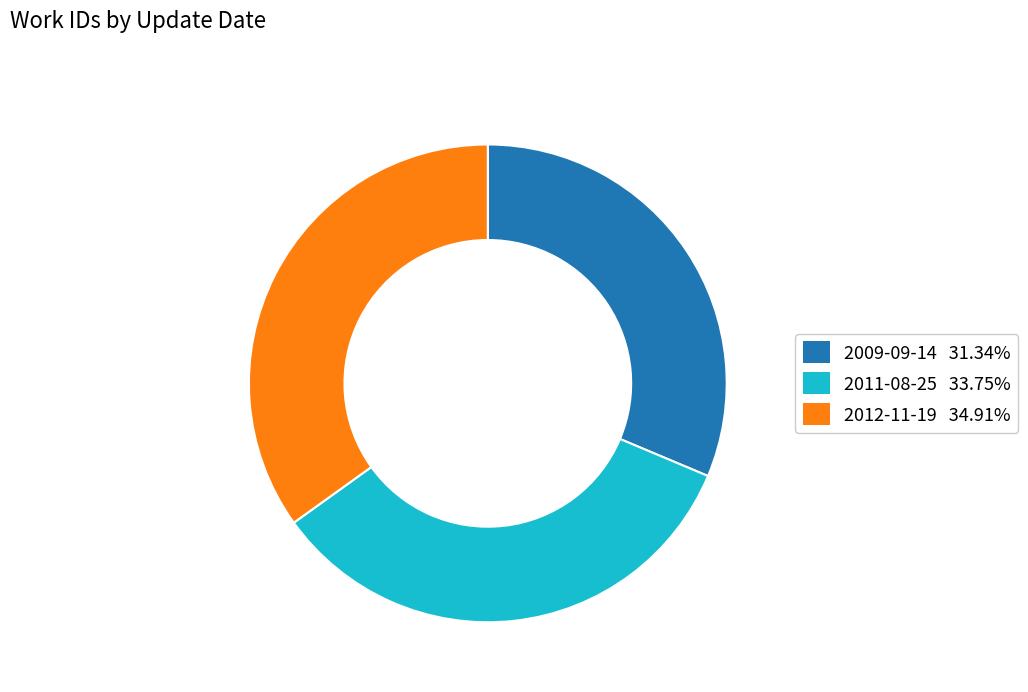

Which slice is the smallest?

2009-09-14